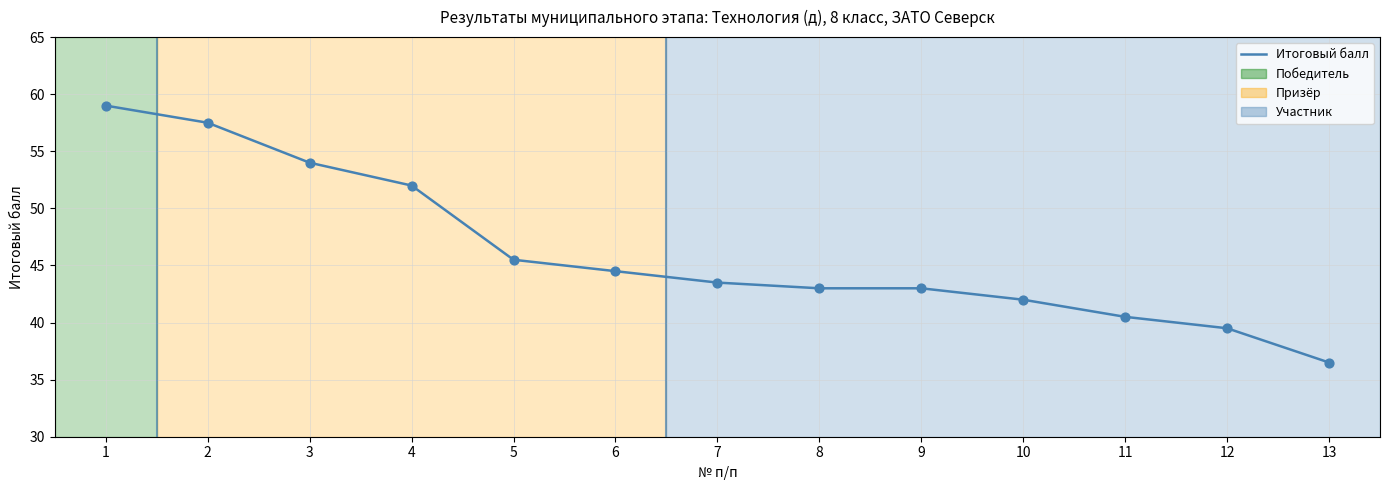

Which has a higher value, 1 or 13?

1